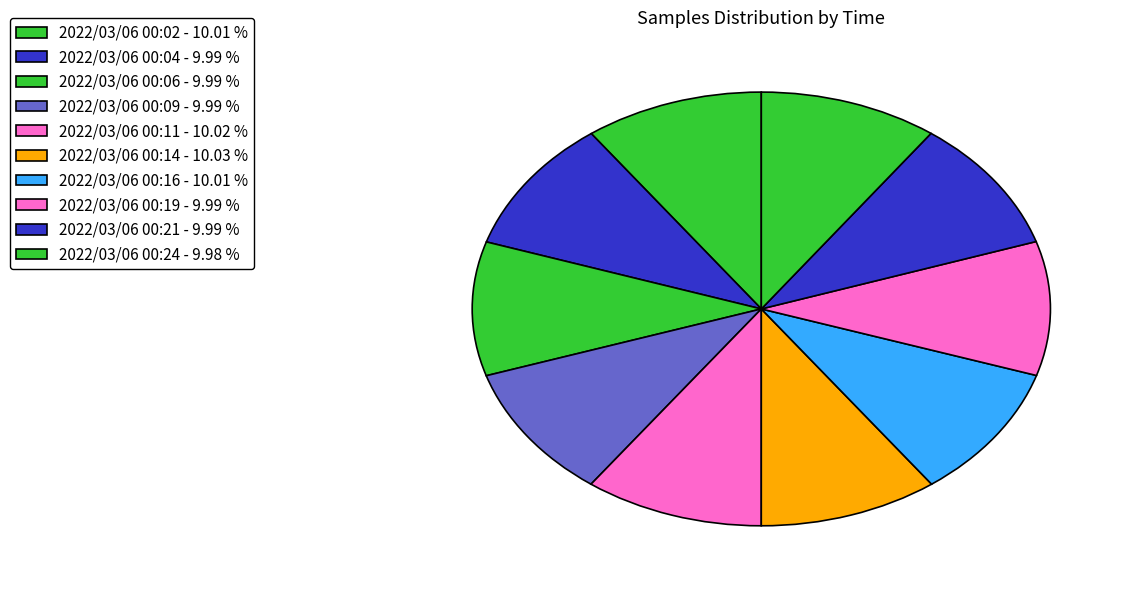

To the nearest percent, what percentage of the pie is 2022/03/06 00:21?

10%